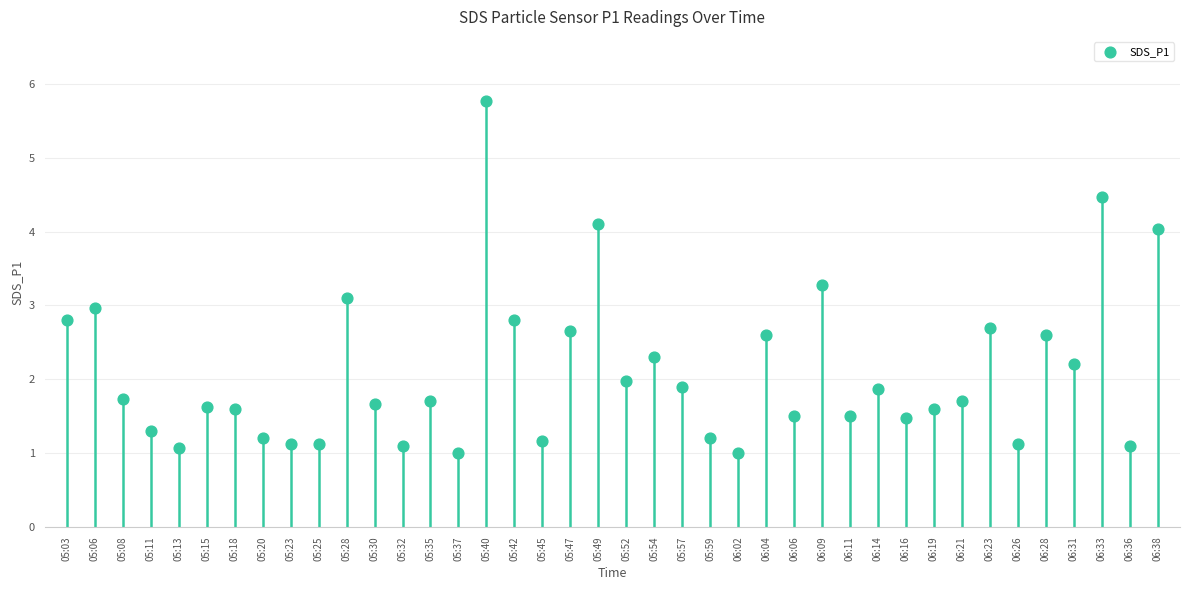

What is the range of Y values (max minus min)?

4.8